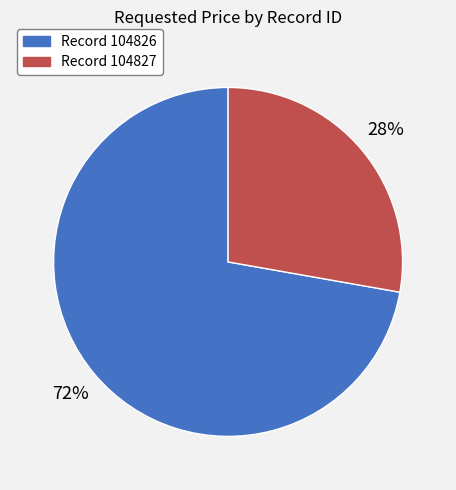

To the nearest percent, what is the difference between the largest and smallest slice percentages?

44%